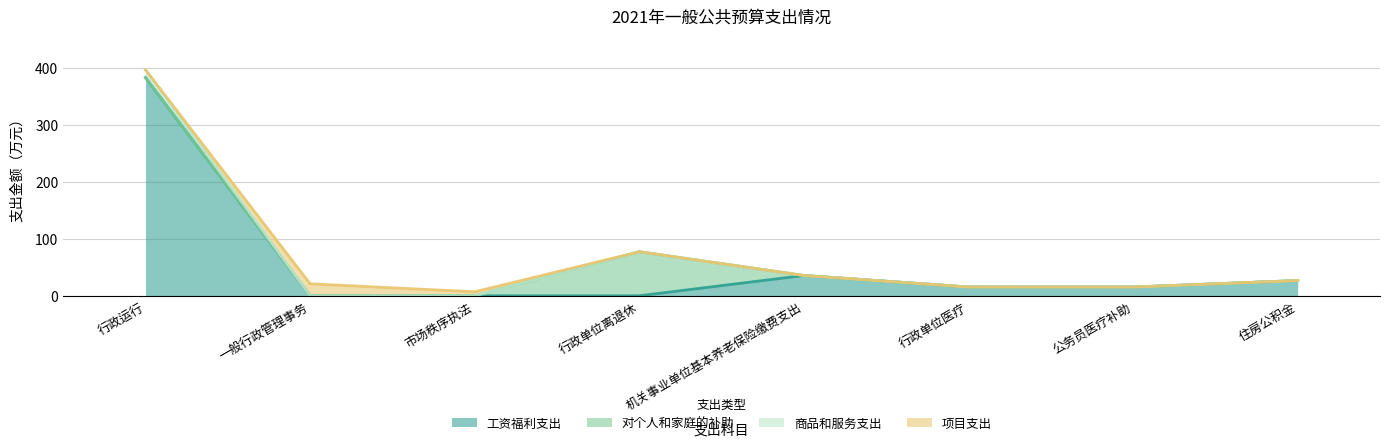

What is the total value across all series at 住房公积金?

26.7